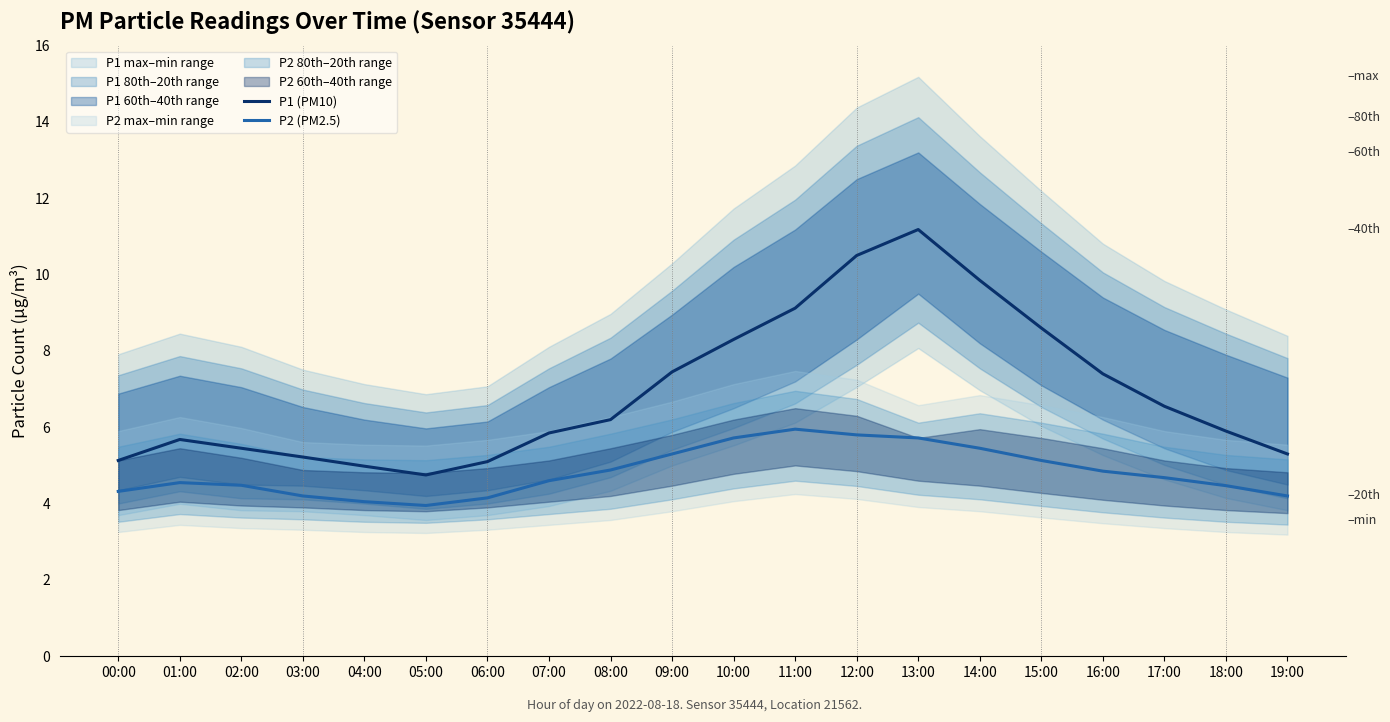

Where is the first local minimum for P1 (PM10)?

05:00